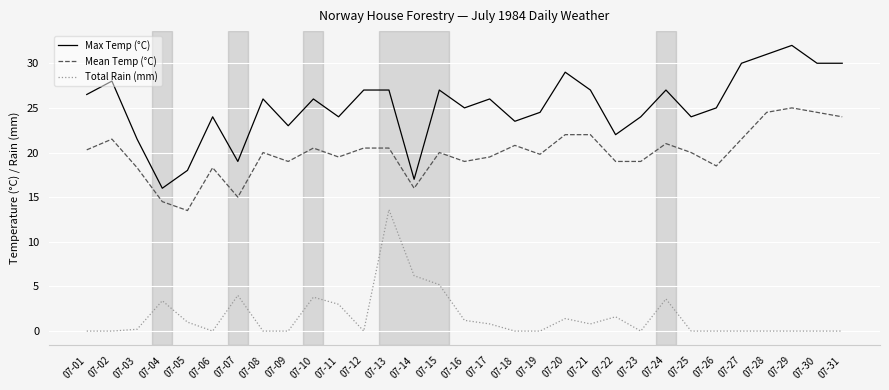

Reading right to left, transcribe all the data shown in this chart.

Max Temp (°C): 30.0	30.0	32.0	31.0	30.0	25.0	24.0	27.0	24.0	22.0	27.0	29.0	24.5	23.5	26.0	25.0	27.0	17.0	27.0	27.0	24.0	26.0	23.0	26.0	19.0	24.0	18.0	16.0	21.5	28.0	26.5
Mean Temp (°C): 24.0	24.5	25.0	24.5	21.5	18.5	20.0	21.0	19.0	19.0	22.0	22.0	19.8	20.8	19.5	19.0	20.0	16.0	20.5	20.5	19.5	20.5	19.0	20.0	15.0	18.3	13.5	14.5	18.3	21.5	20.3
Total Rain (mm): 0.0	0.0	0.0	0.0	0.0	0.0	0.0	3.6	0.0	1.6	0.8	1.4	0.0	0.0	0.8	1.2	5.2	6.2	13.6	0.0	3.0	3.8	0.0	0.0	4.0	0.0	1.0	3.4	0.2	0.0	0.0